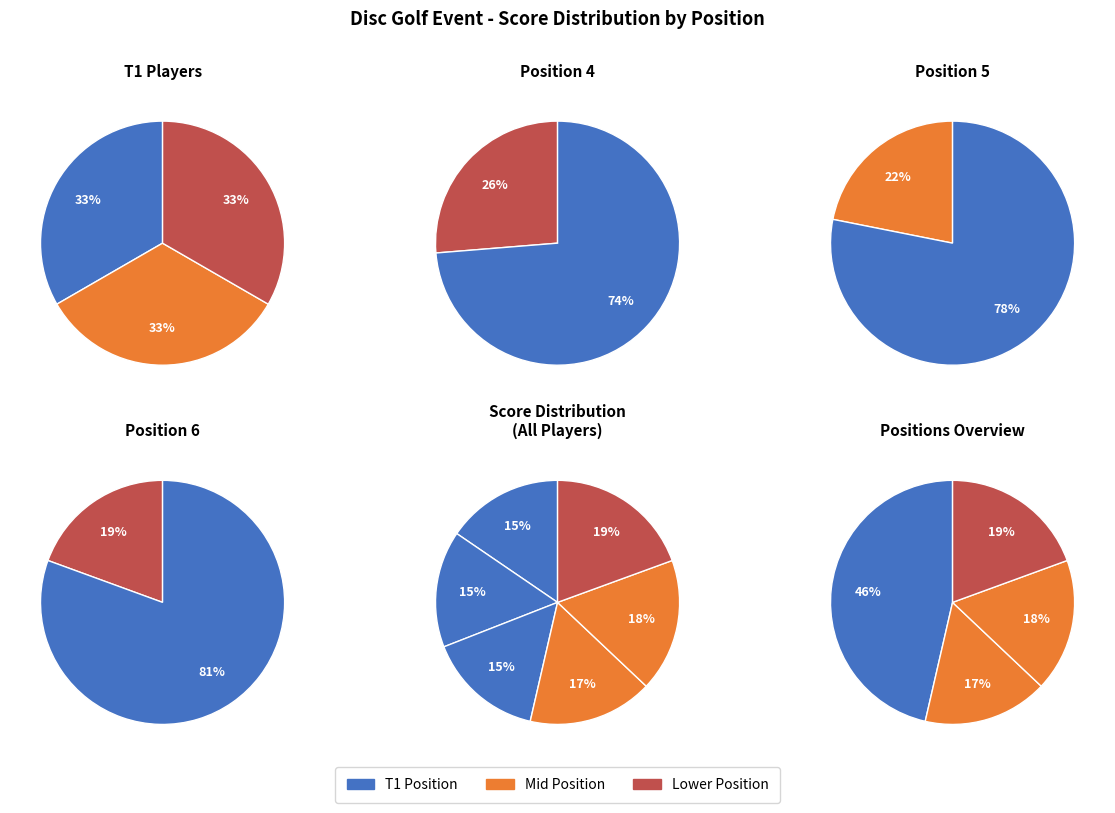

True or false: T1 (Jacob F & Adam Case) accounts for 5% of the total.

False